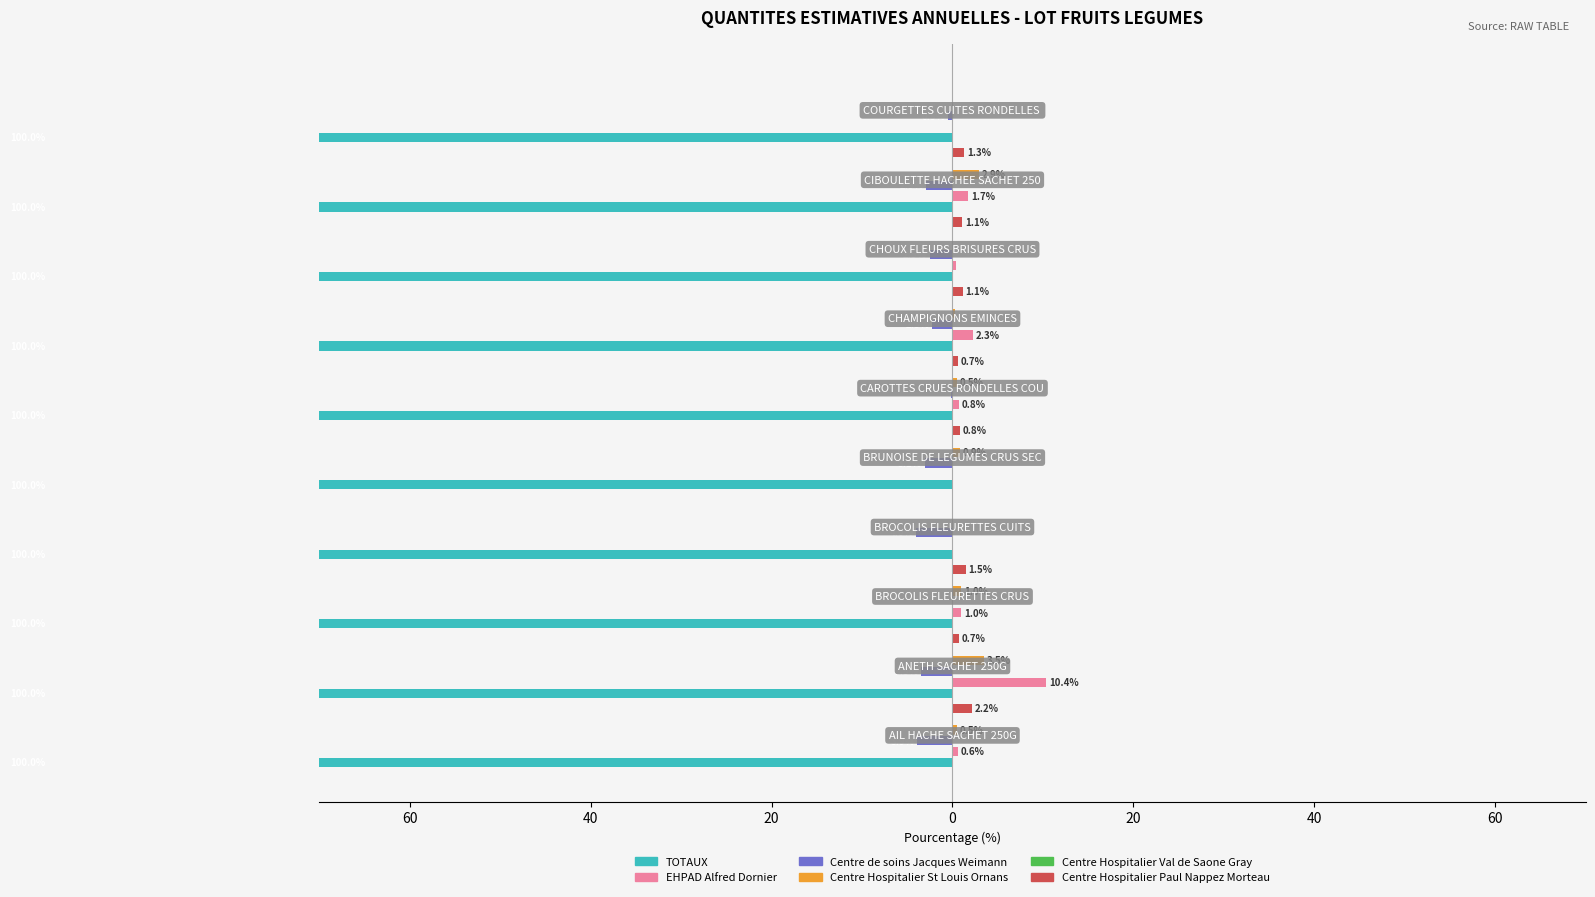

What is the sum of all EHPAD Alfred Dornier values?

17.1